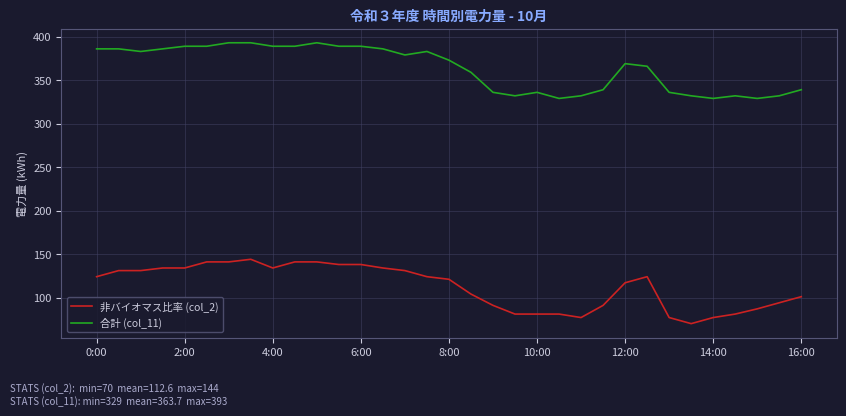

Which series has the largest range (max minus min)?

非バイオマス比率 (col_2)